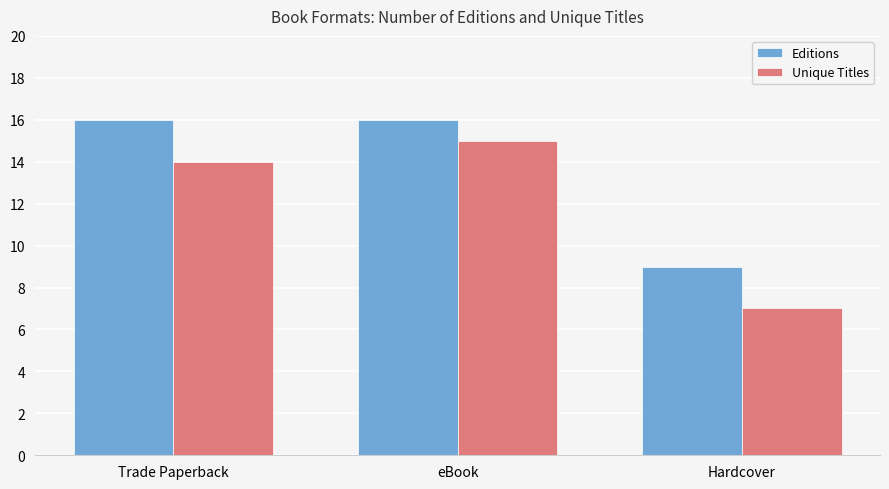

At which category is the sum across all series the highest?

eBook